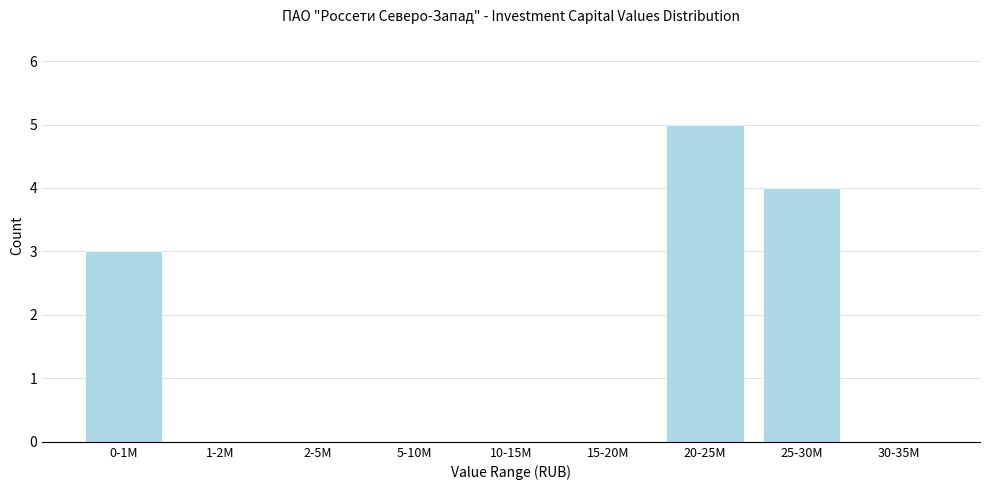

Reading right to left, what are all the values shown in this chart?

30-35M=0	25-30M=4	20-25M=5	15-20M=0	10-15M=0	5-10M=0	2-5M=0	1-2M=0	0-1M=3